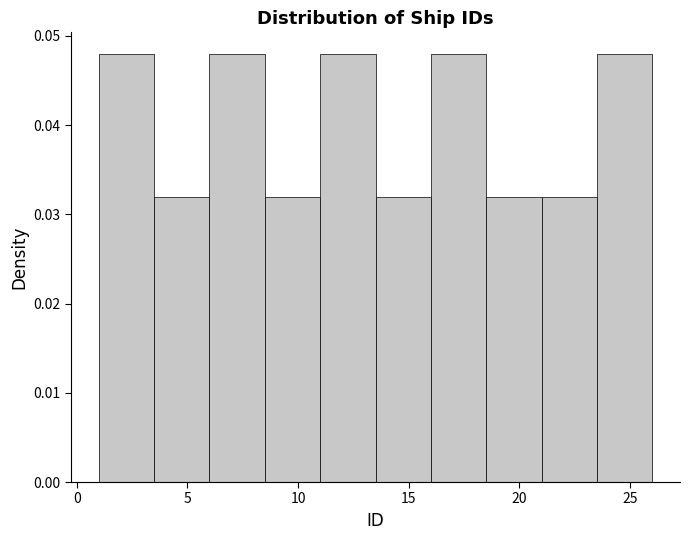

Reading left to right, list every bar in this chart as the range it spans on the x-axis followed by its height. The values are not printed on the chart, so give them approximately, as read against the axis.

1.0 to 3.5: 0.048
3.5 to 6.0: 0.032
6.0 to 8.5: 0.048
8.5 to 11.0: 0.032
11.0 to 13.5: 0.048
13.5 to 16.0: 0.032
16.0 to 18.5: 0.048
18.5 to 21.0: 0.032
21.0 to 23.5: 0.032
23.5 to 26.0: 0.048